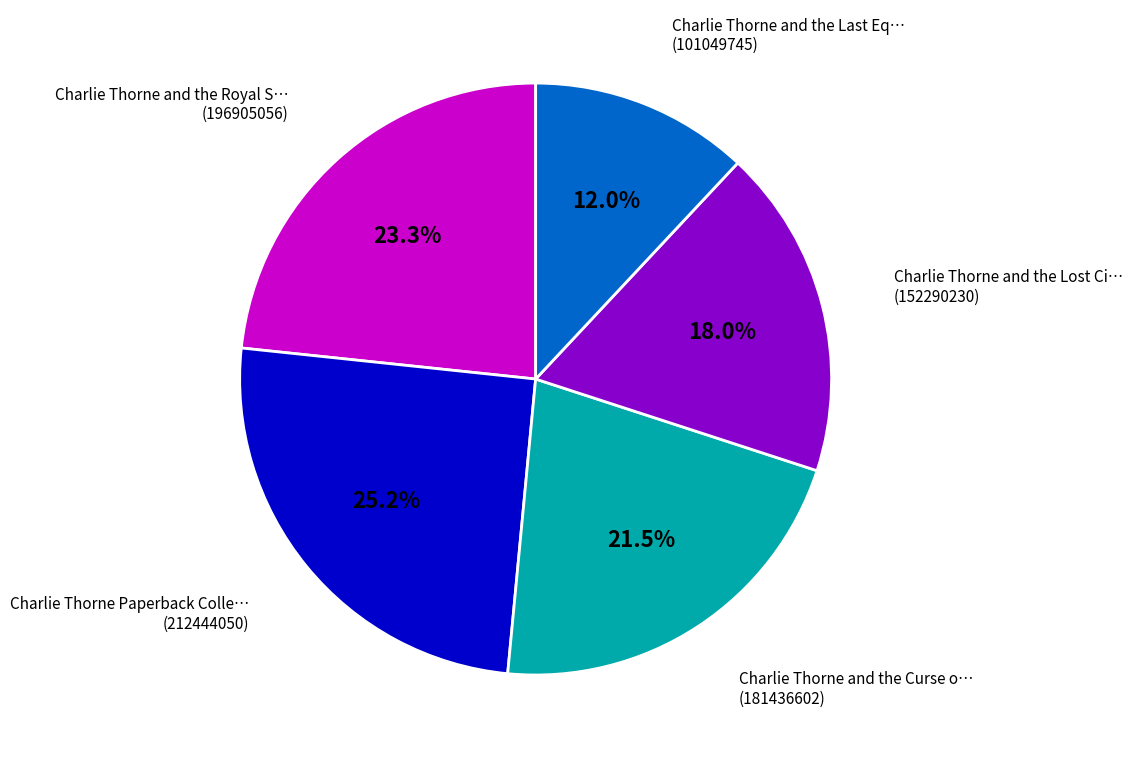

Is there a majority slice in this chart?

No